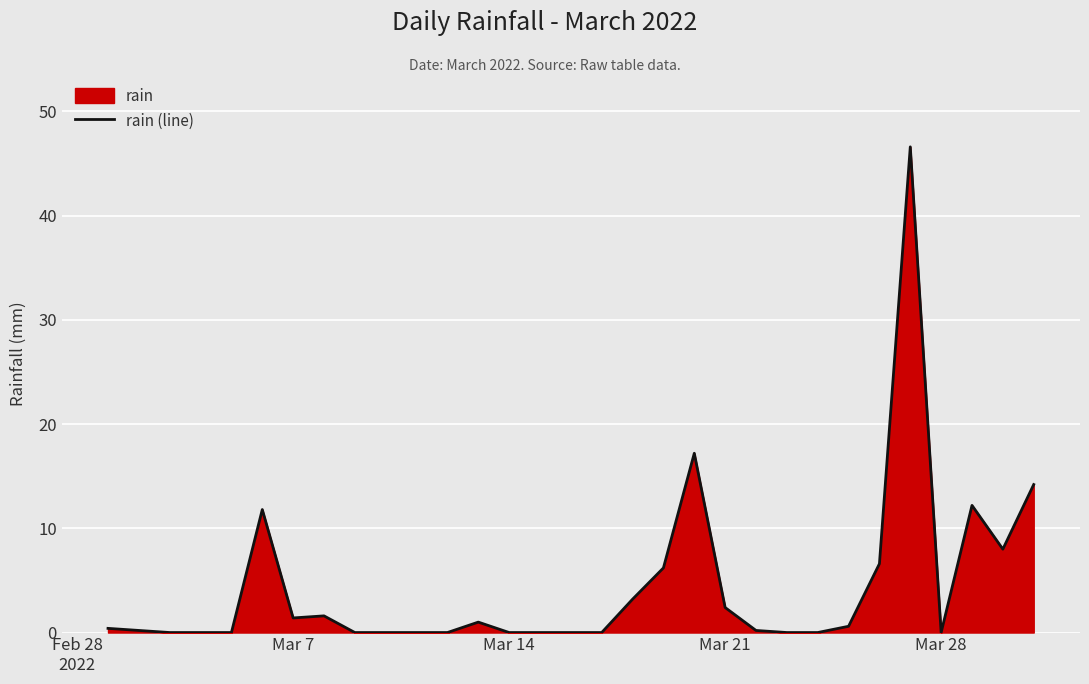

What is the difference between the maximum and minimum values?

46.6